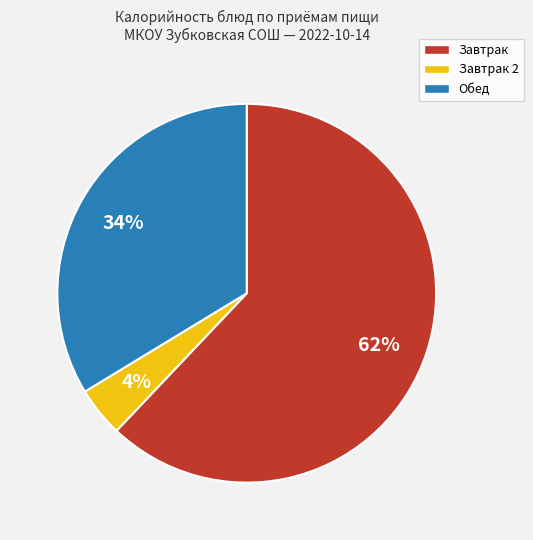

How many segments does this pie chart have?

3